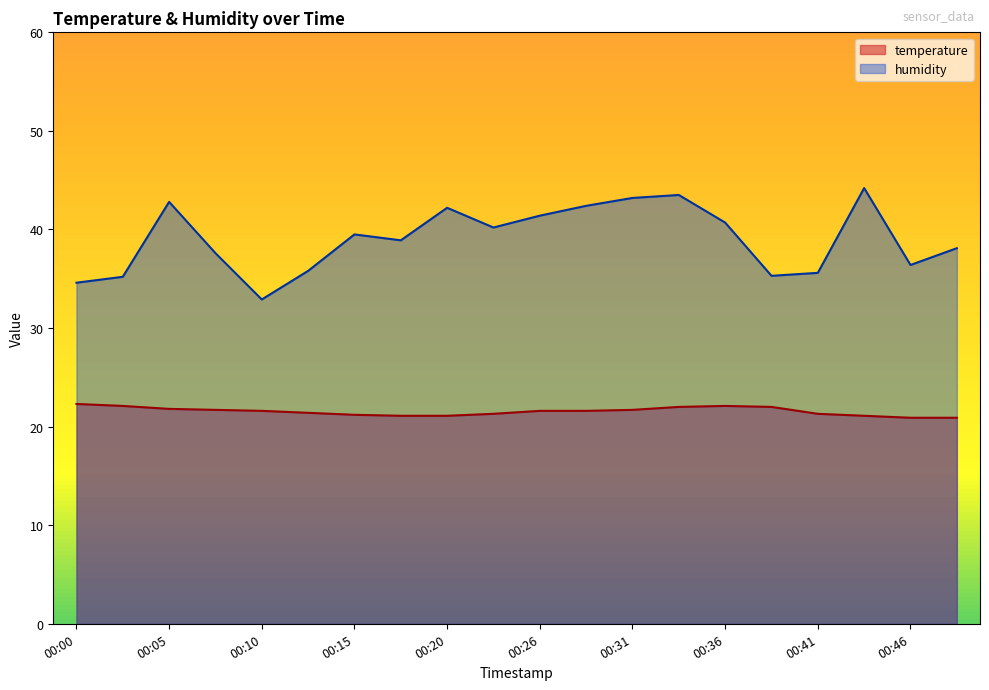

Is it true that humidity equals 38.1 at 00:49?

True